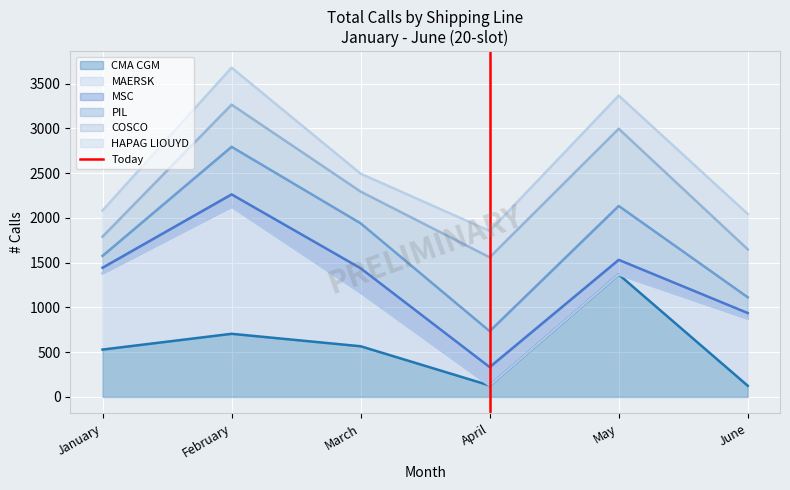

True or false: CMA CGM has a value of 125 at June.

True